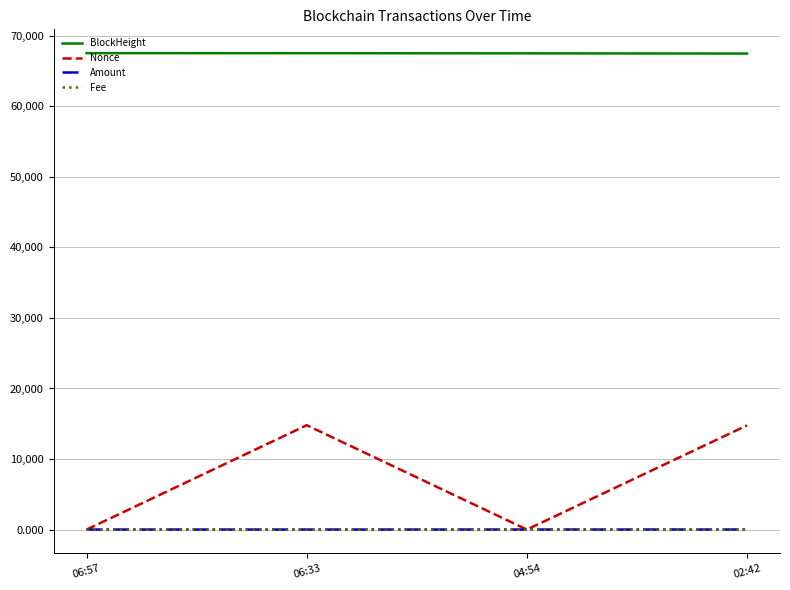

True or false: BlockHeight and Fee cross at least once.

False